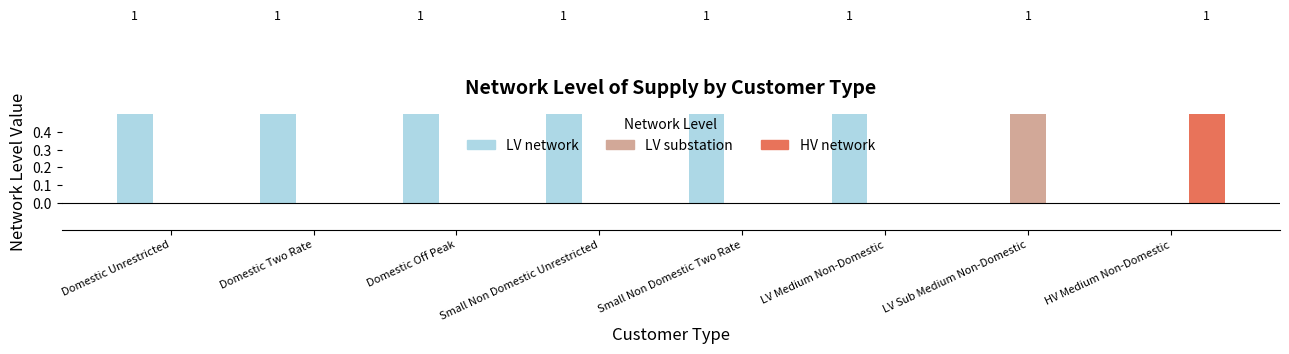

How many values in HV network are above zero?

1